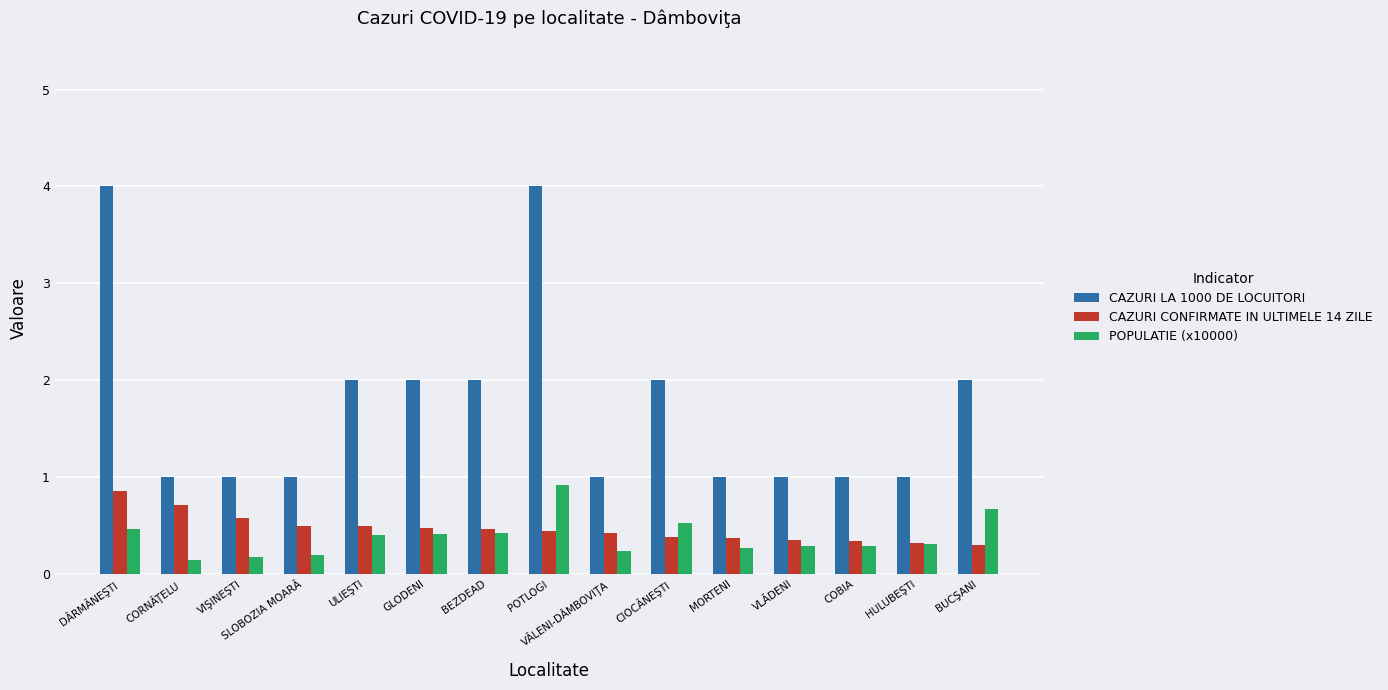

Which category has the highest value in the CAZURI CONFIRMATE IN ULTIMELE 14 ZILE series?

DĂRMĂNEŞTI